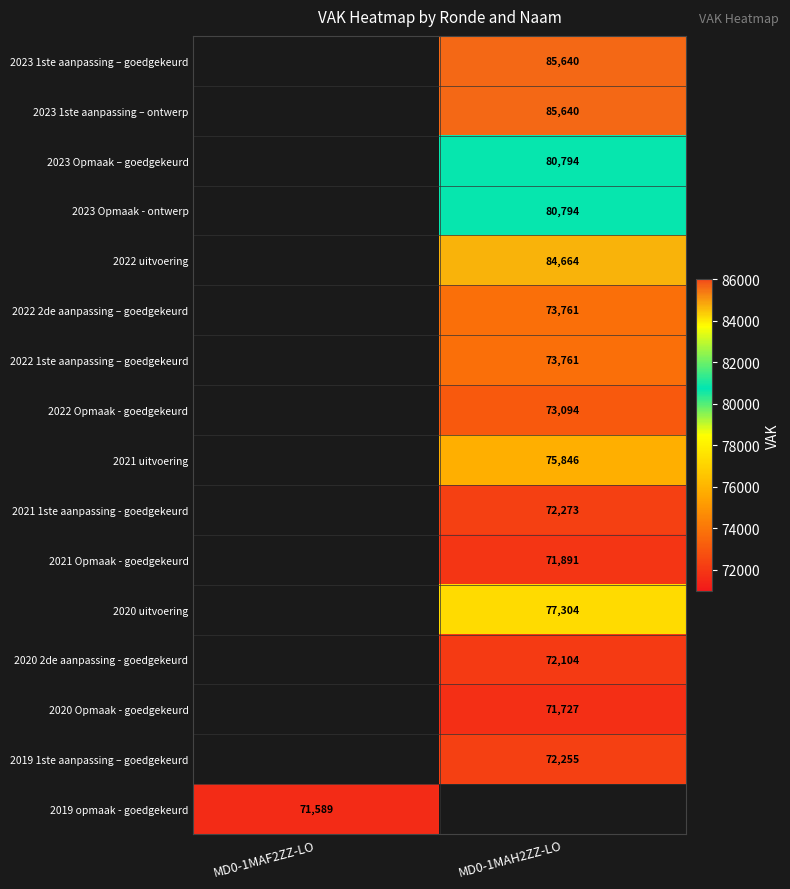

Is the value of 2022 uitvoering at MD0-1MAH2ZZ-LO greater than the value of 2021 Opmaak - goedgekeurd at MD0-1MAH2ZZ-LO?

Yes